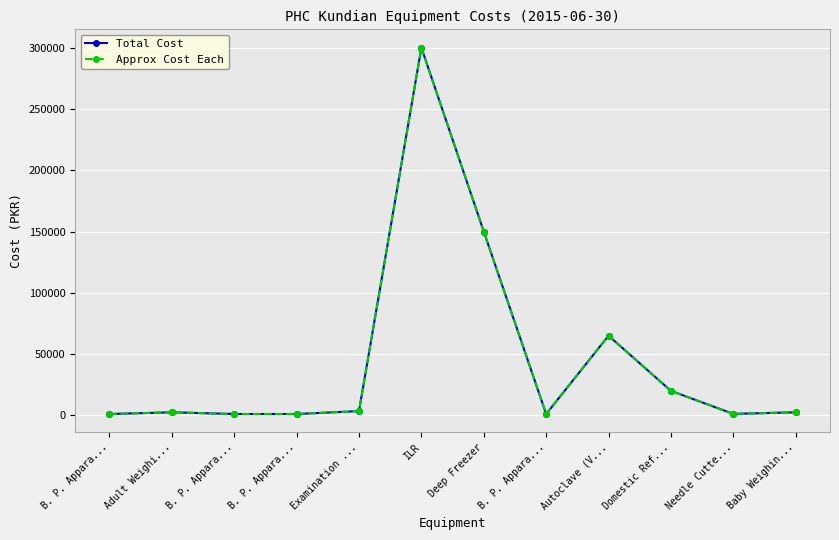

True or false: Total Cost has a value of 1100 at B. P. Appara....

True